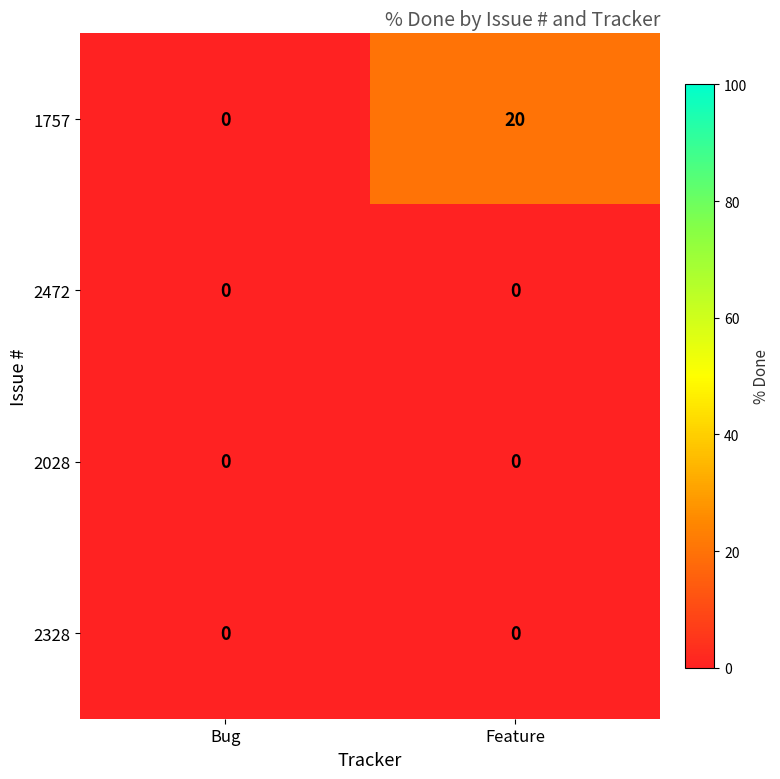

What is the spread (max minus min) of values at Feature?

20